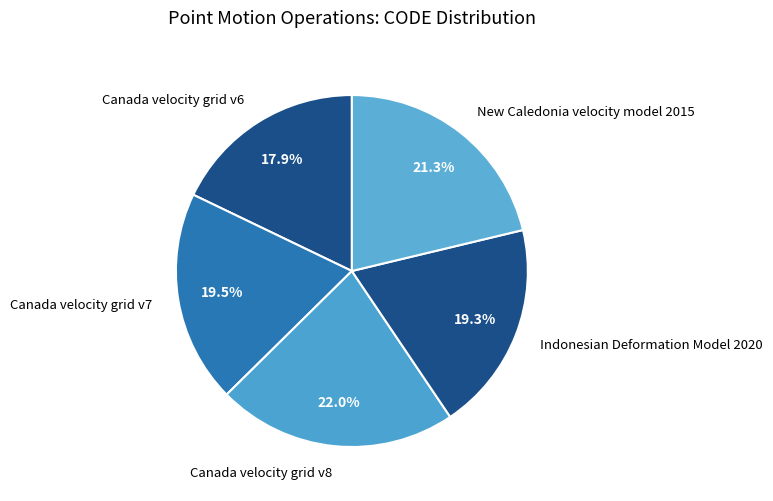

What is the largest slice in the pie chart?

Canada velocity grid v8